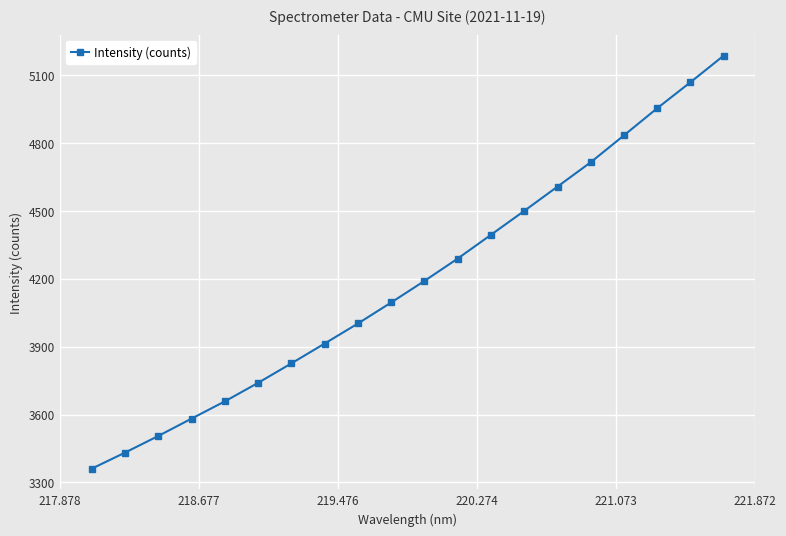

True or false: the data has more than 1 interior local peaks.

False